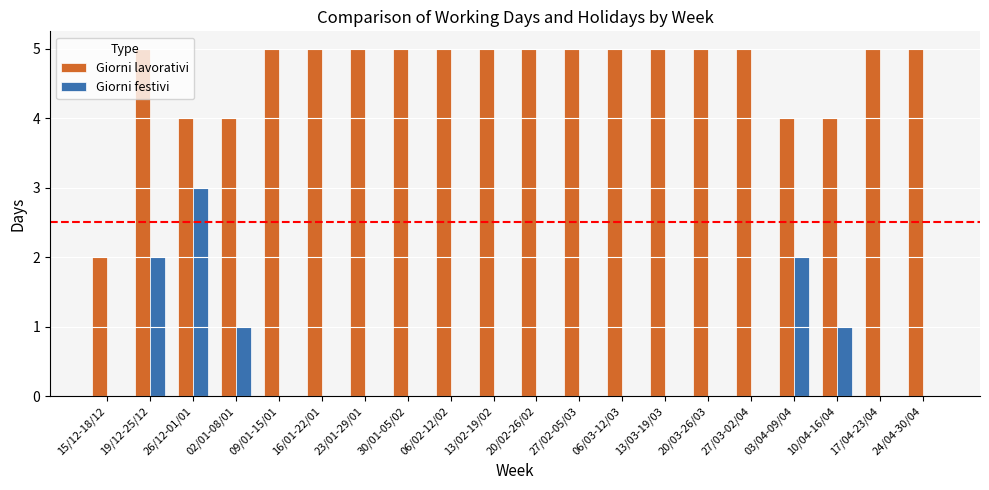

Which series has the largest total across all categories?

Giorni lavorativi